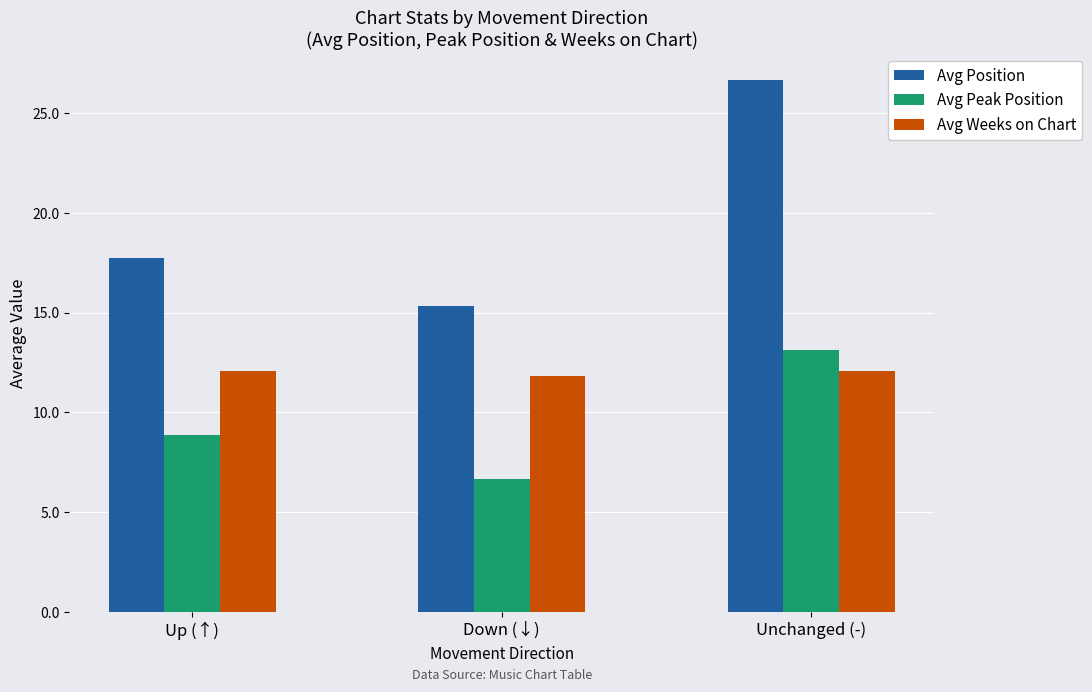

What value does the Avg Weeks on Chart series have at Up (↑)?

12.1